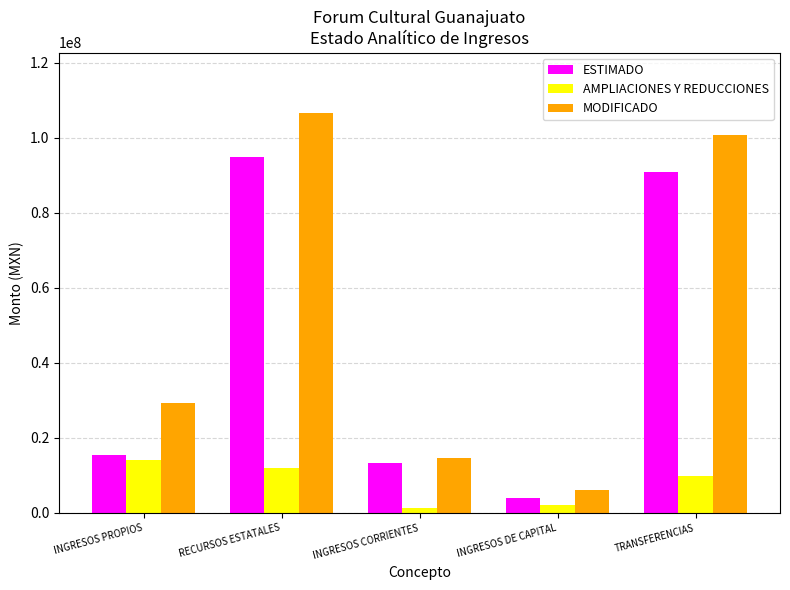

At RECURSOS ESTATALES, list the series in order from largest to smallest.

MODIFICADO, ESTIMADO, AMPLIACIONES Y REDUCCIONES